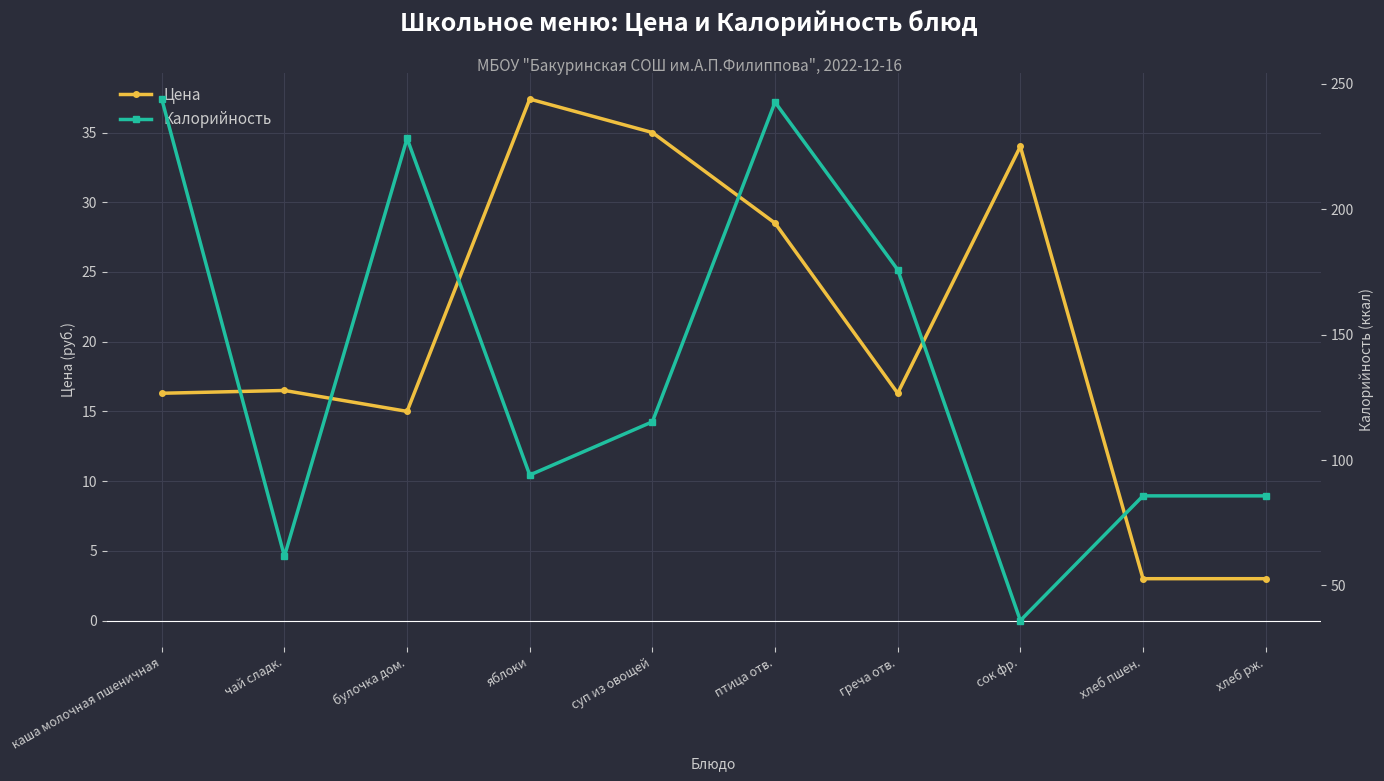

Reading right to left, extract all data points from this chart.

Цена: хлеб рж.=3.0	хлеб пшен.=3.0	сок фр.=34.0	греча отв.=16.3	птица отв.=28.5	суп из овощей=35.0	яблоки=37.4	булочка дом.=15.0	чай сладк.=16.5	каша молочная пшеничная=16.3
Калорийность: хлеб рж.=85.7	хлеб пшен.=85.7	сок фр.=36.0	греча отв.=175.9	птица отв.=242.7	суп из овощей=115.2	яблоки=94.0	булочка дом.=228.2	чай сладк.=61.6	каша молочная пшеничная=243.9